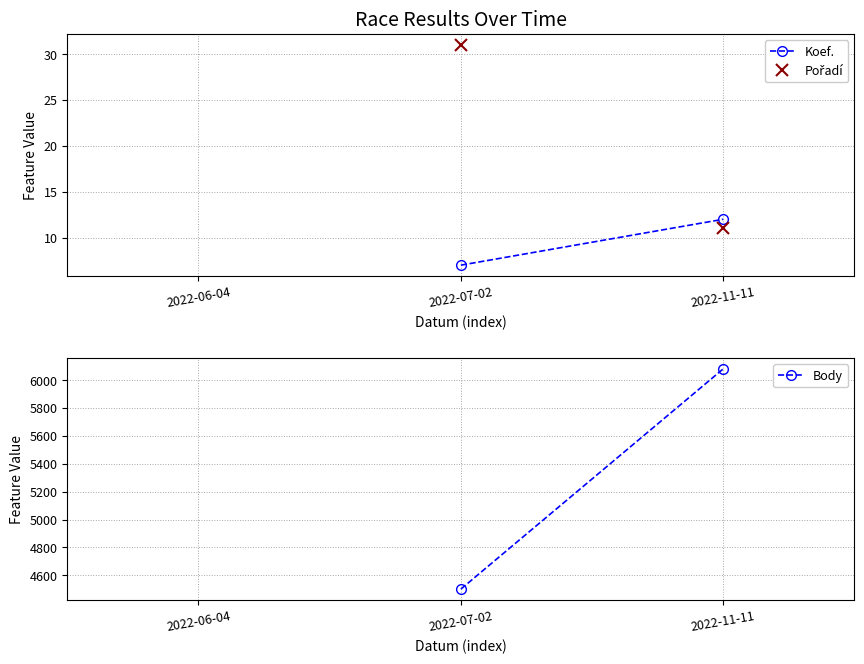

What is the average value of the Koef. series?

10